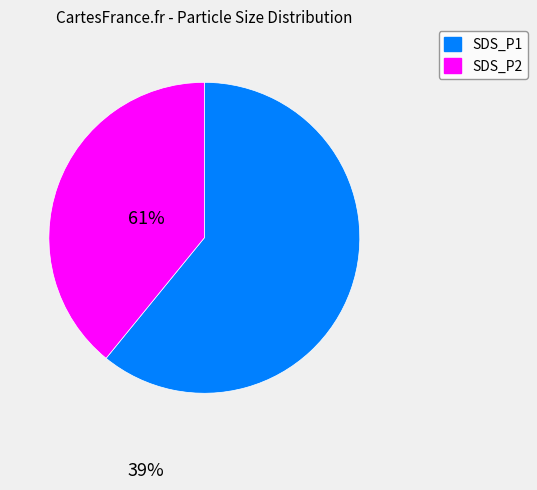

Is there a majority slice in this chart?

Yes